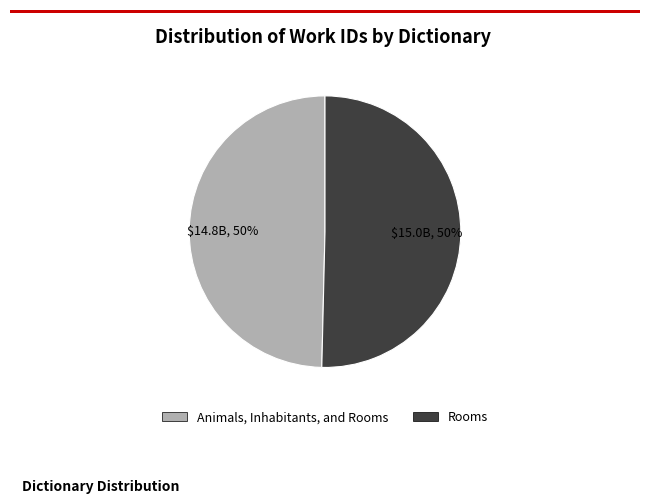

Do Rooms and Animals, Inhabitants, and Rooms together represent more than half of the pie?

Yes